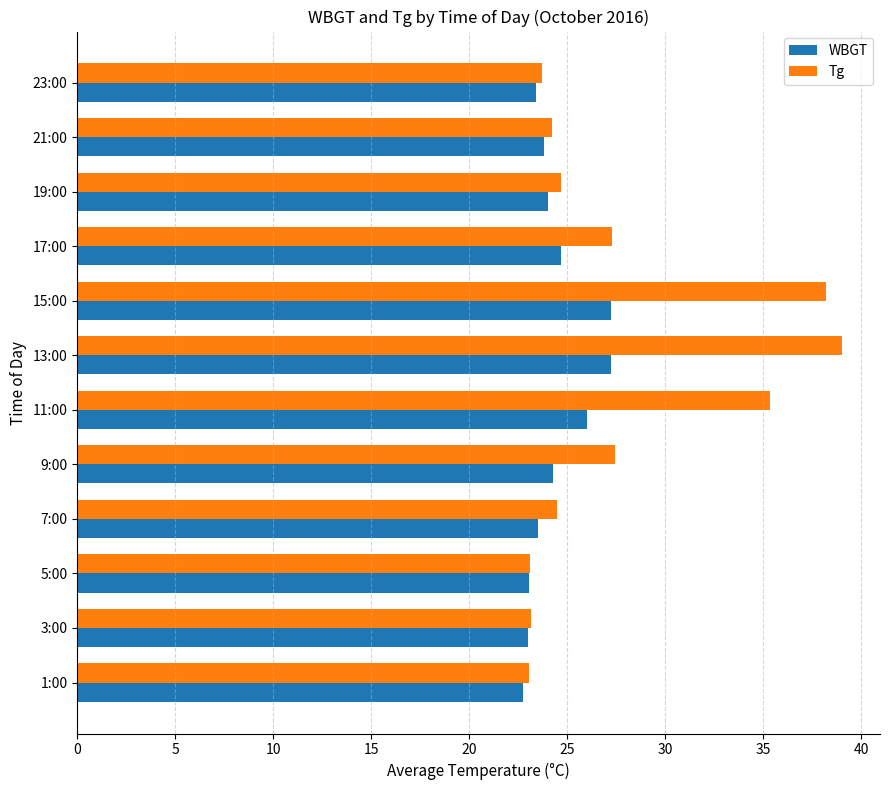

What is the lowest value of the WBGT series?

22.8